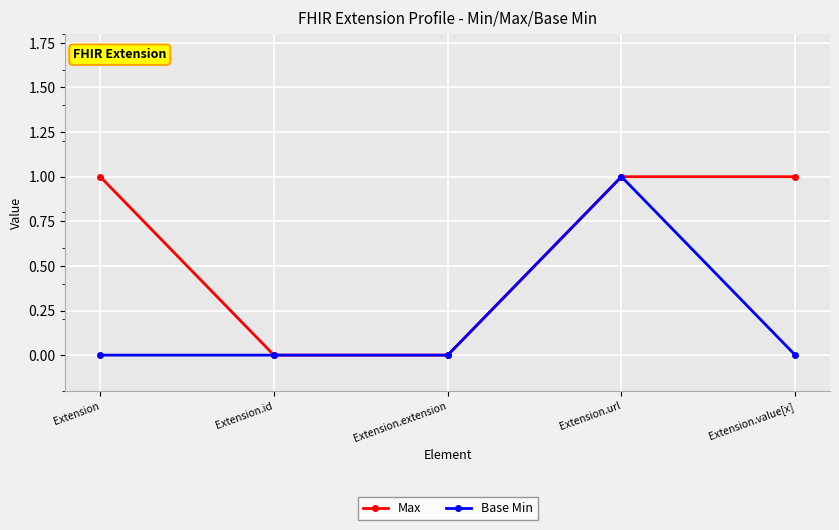

List the series in order of their overall mean, lowest first.

Base Min, Max